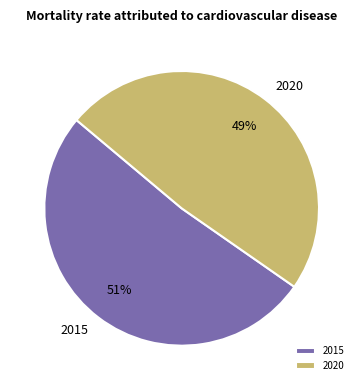

Which category accounts for the majority?

2015